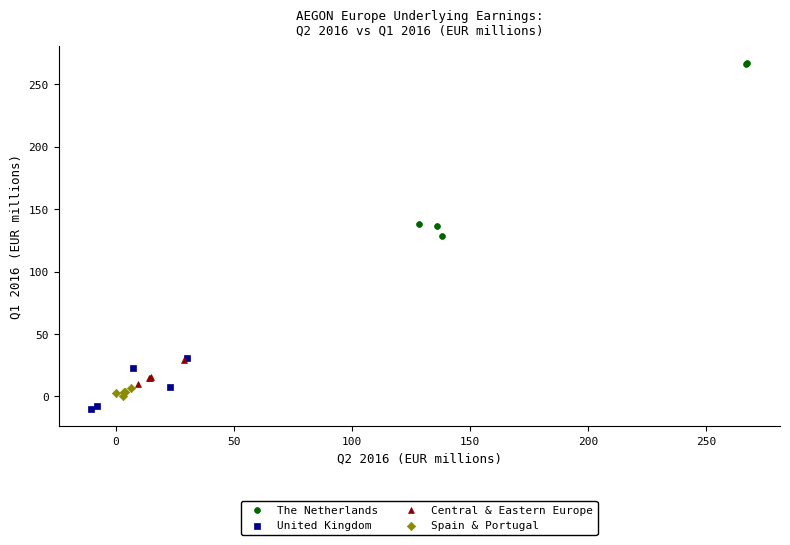

Which series has the largest Y range (max minus min)?

The Netherlands